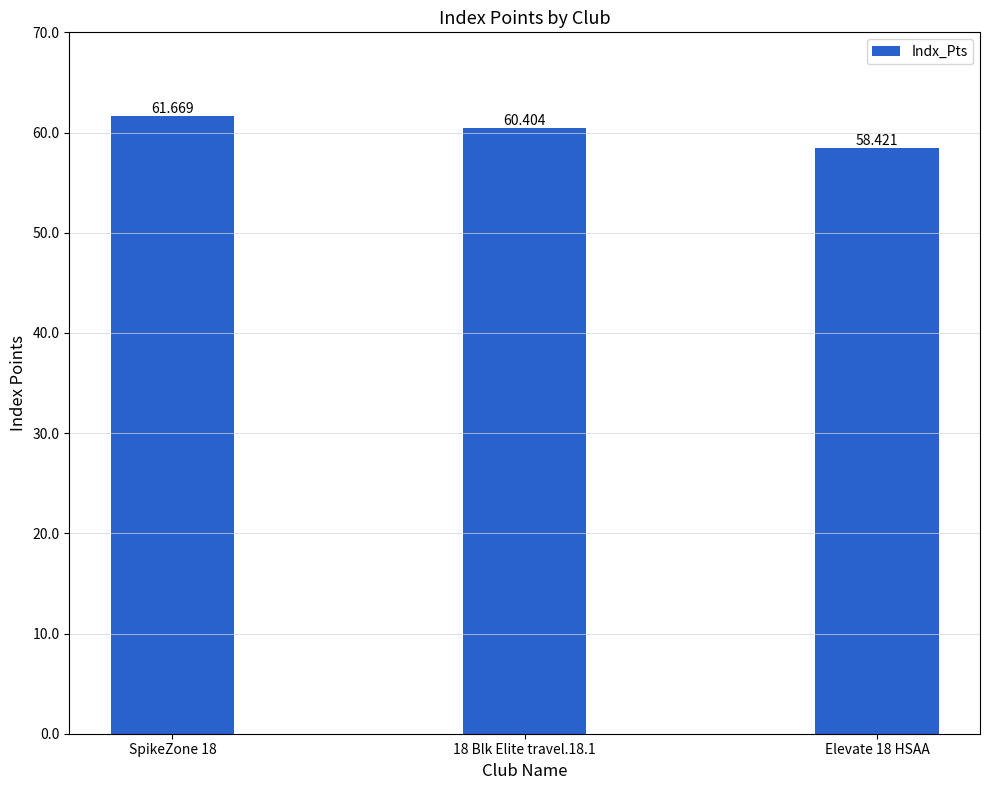

What is the value of the 1st bar from the left?

61.7